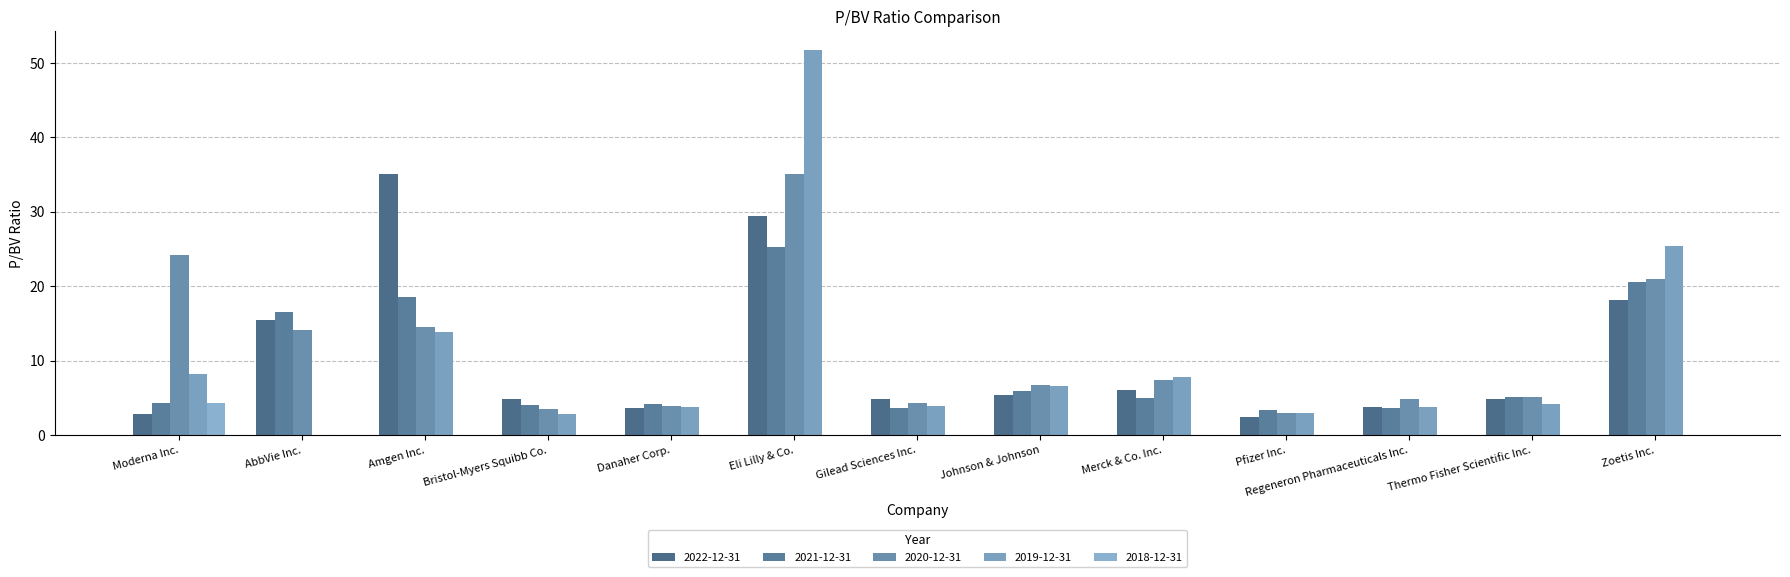

What position from the left is Danaher Corp.?

5